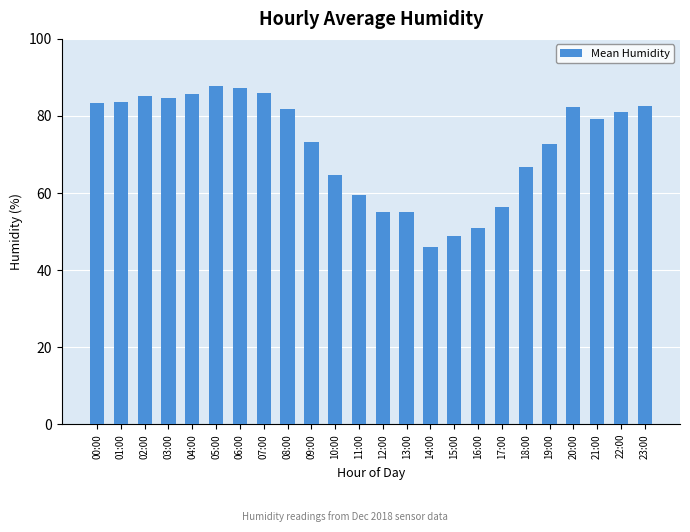

Is it true that the value at 10:00 is 43.4?

False